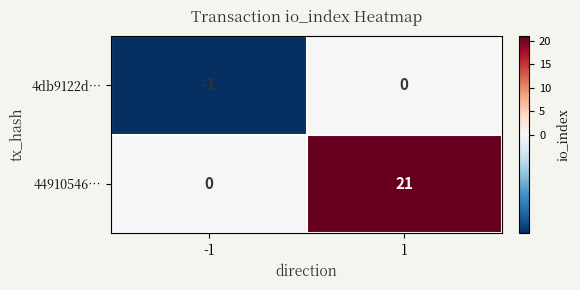

Reading right to left, extract all data points from this chart.

4db9122d…: 1=0	-1=-1
44910546…: 1=21	-1=0